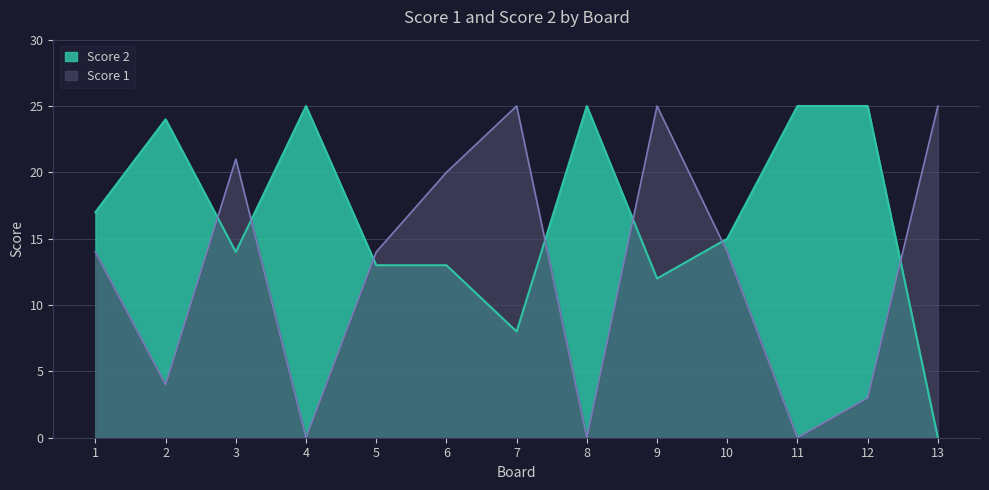

How many lines are shown in the chart?

2